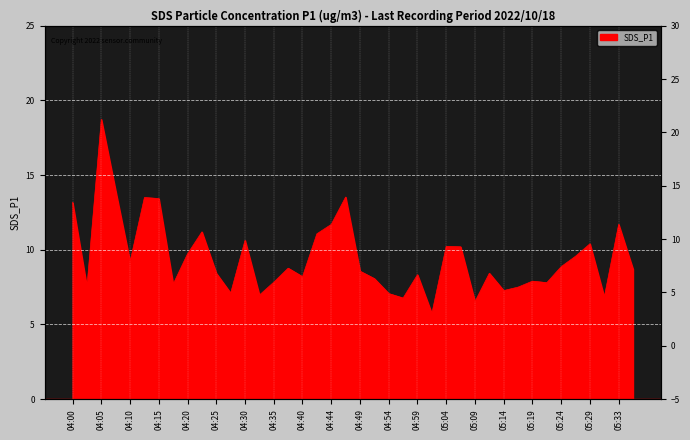

What is the ratio of the value at 05:09 to the value at 04:15?

0.5